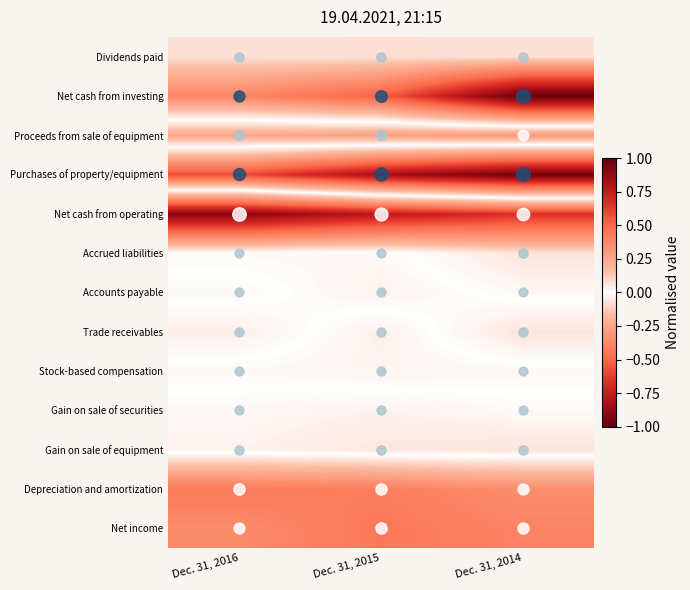

What is the difference between the highest and lowest values at Dec. 31, 2016?

1.5